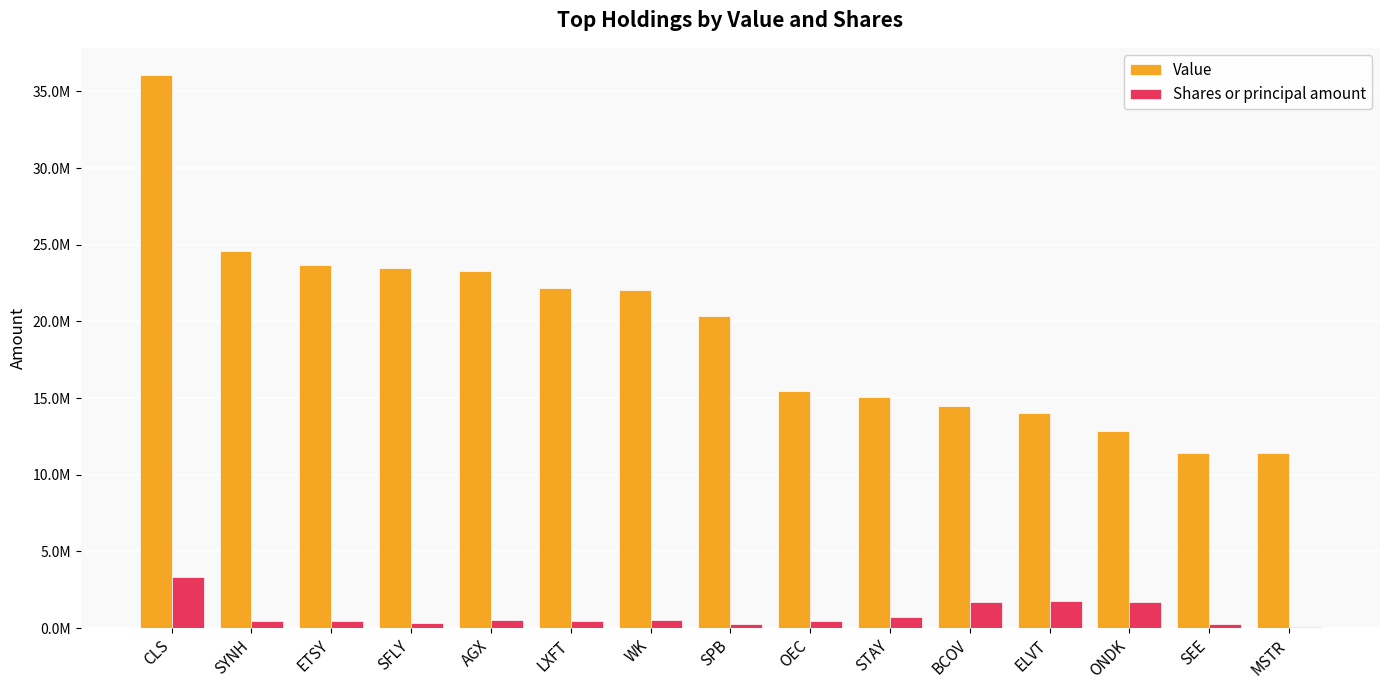

What is the label of the 7th bar from the right?

OEC